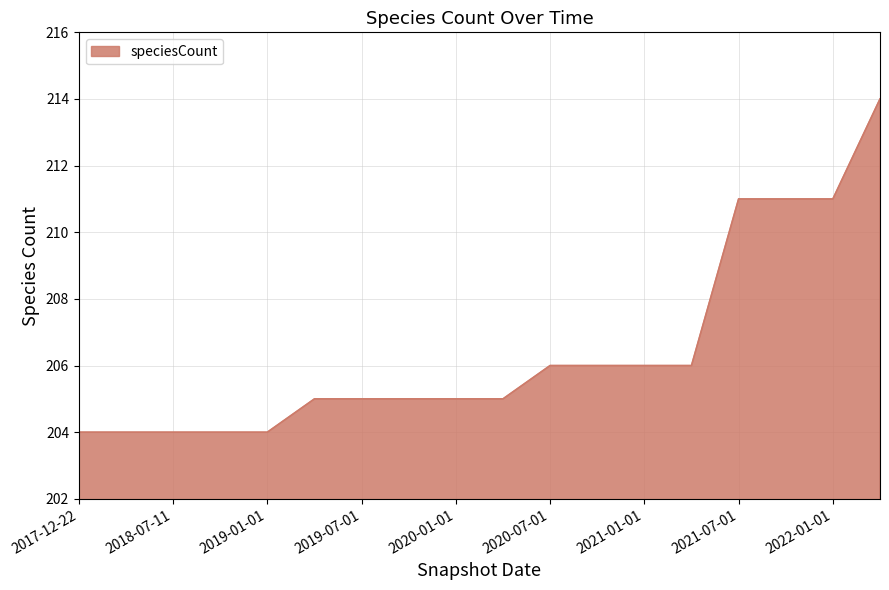

Reading left to right, extract all data points from this chart.

204	204	204	204	204	205	205	205	205	205	206	206	206	206	211	211	211	214